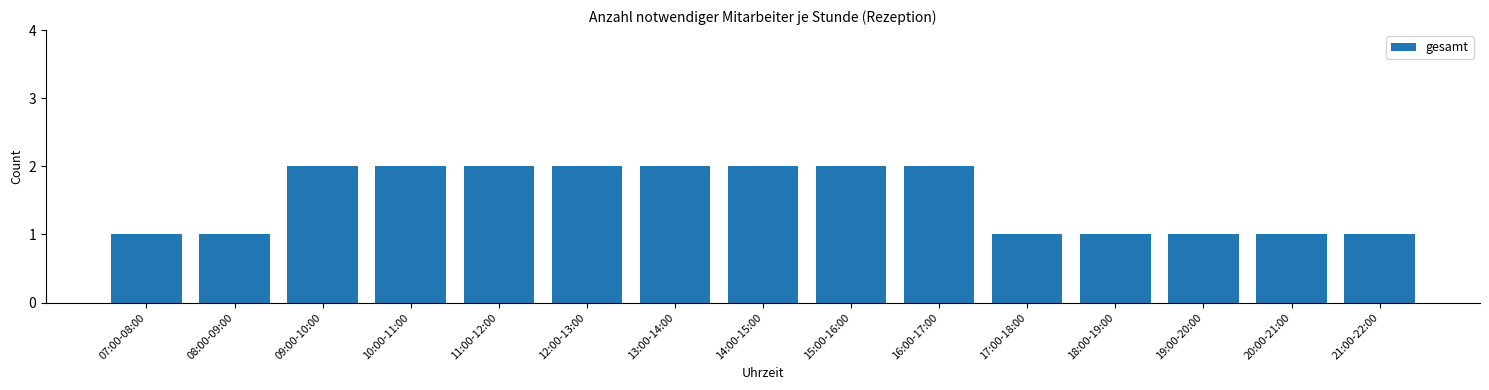

Reading left to right, transcribe all the data shown in this chart.

07:00-08:00=1	08:00-09:00=1	09:00-10:00=2	10:00-11:00=2	11:00-12:00=2	12:00-13:00=2	13:00-14:00=2	14:00-15:00=2	15:00-16:00=2	16:00-17:00=2	17:00-18:00=1	18:00-19:00=1	19:00-20:00=1	20:00-21:00=1	21:00-22:00=1